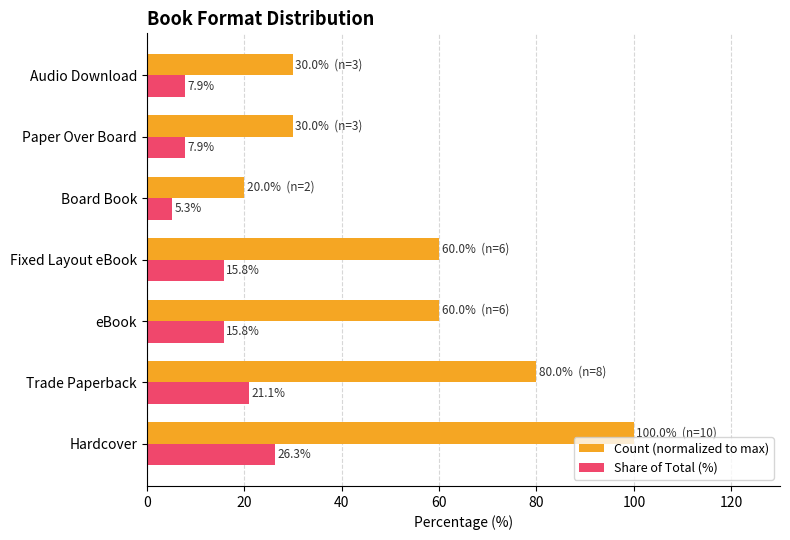

How many data points in Share of Total (%) are less than 15?

3